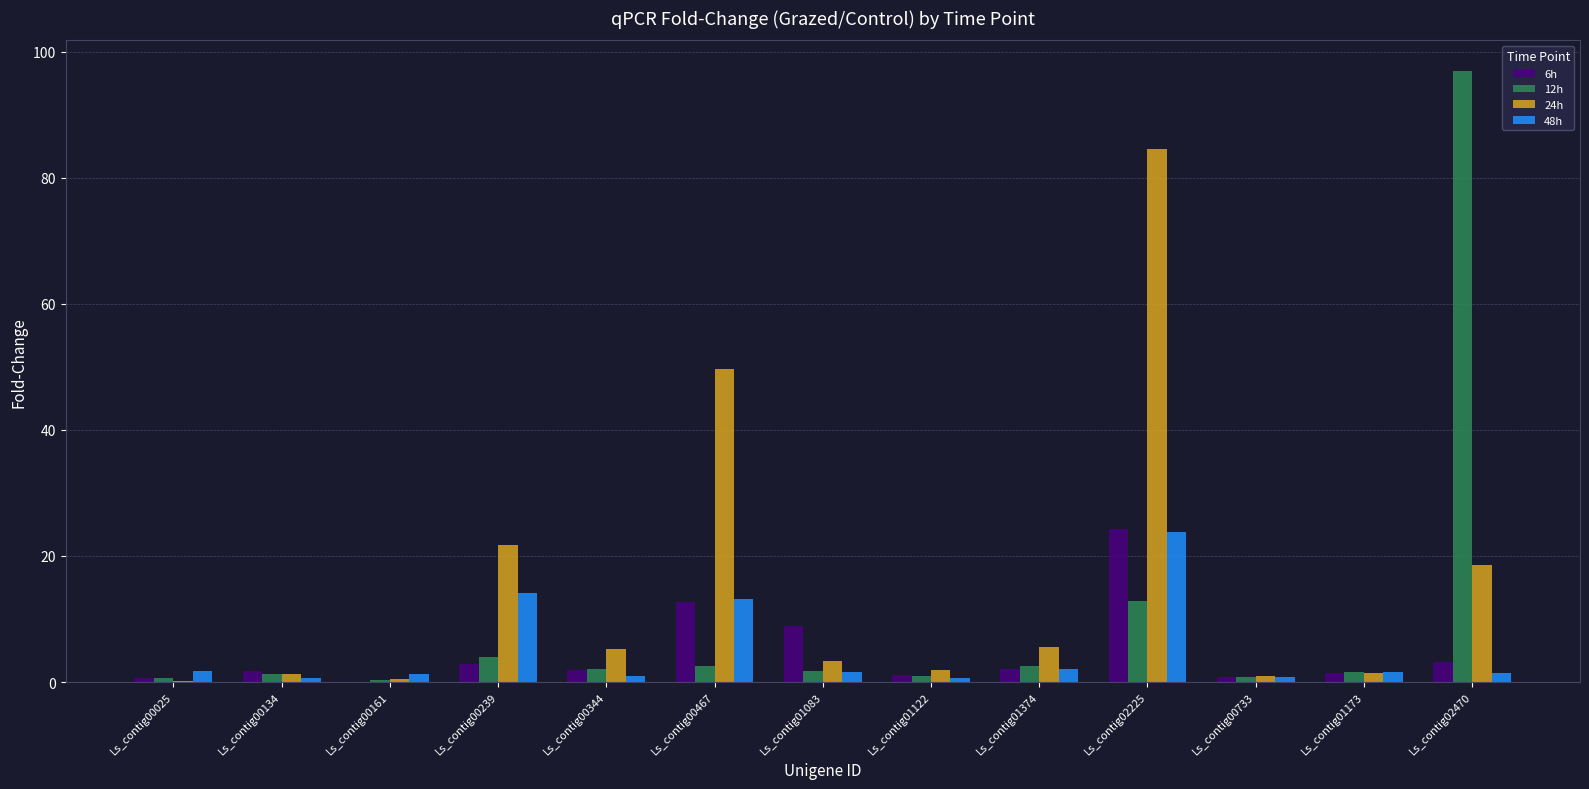

At which category is the sum across all series the highest?

Ls_contig02225